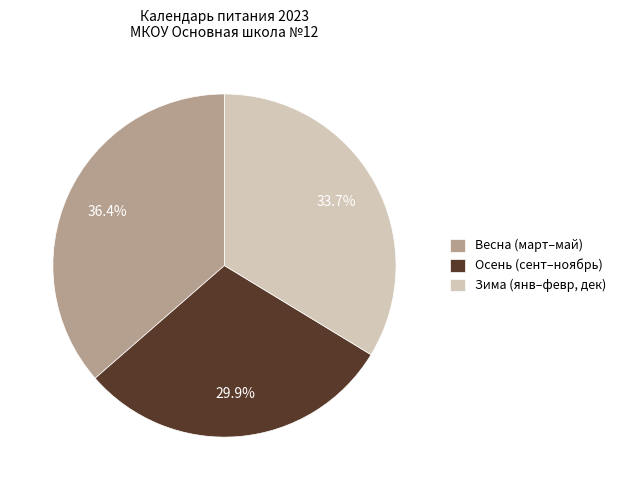

Combined, do Осень (сент–ноябрь) and Весна (март–май) account for over 50%?

Yes